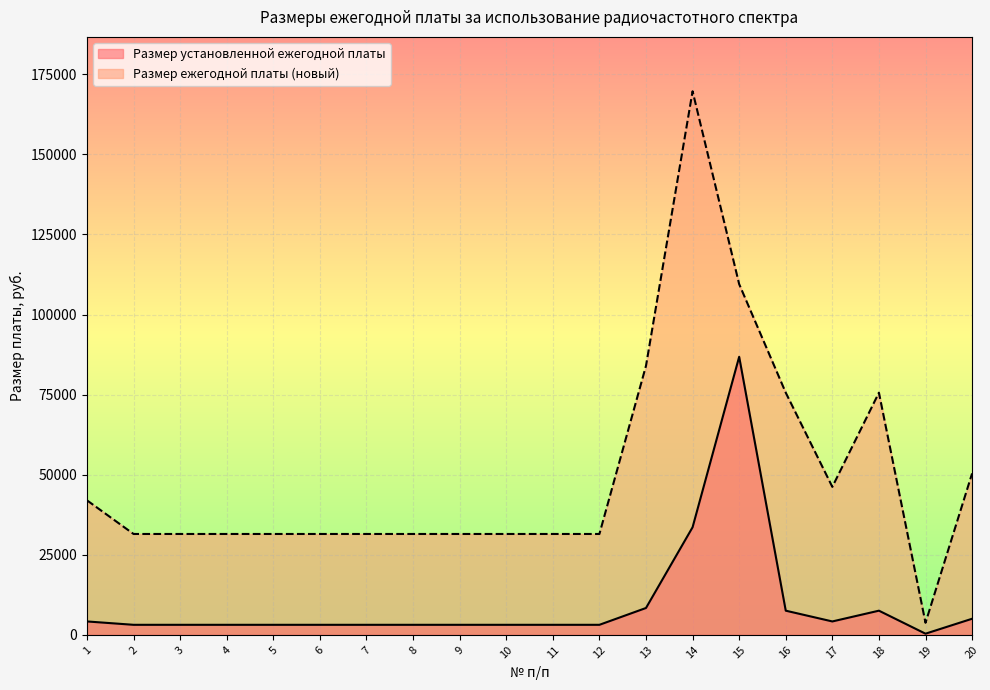

Between 11 and 18, which series saw the biggest shift?

Размер ежегодной платы (новый)